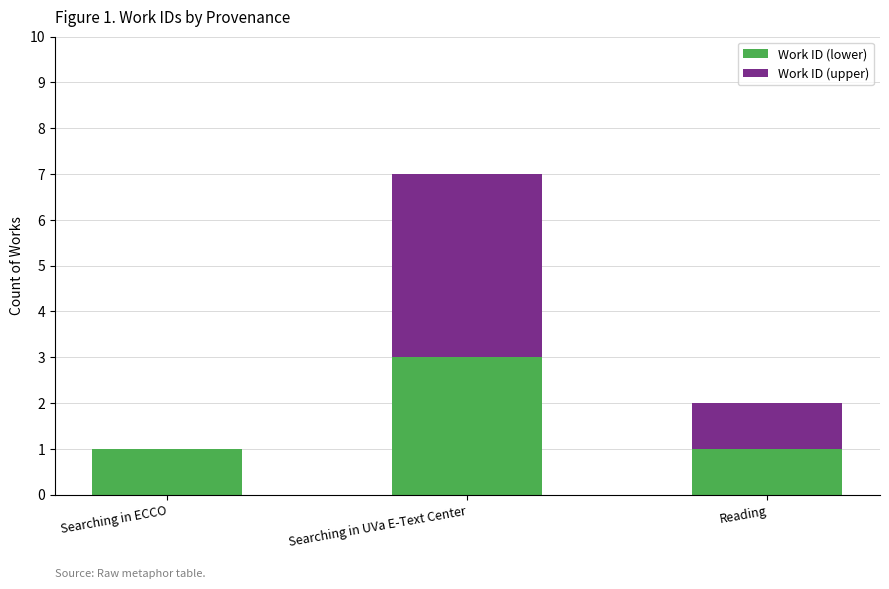

The value of Work ID (lower) at Searching in ECCO is 1. True or false?

True